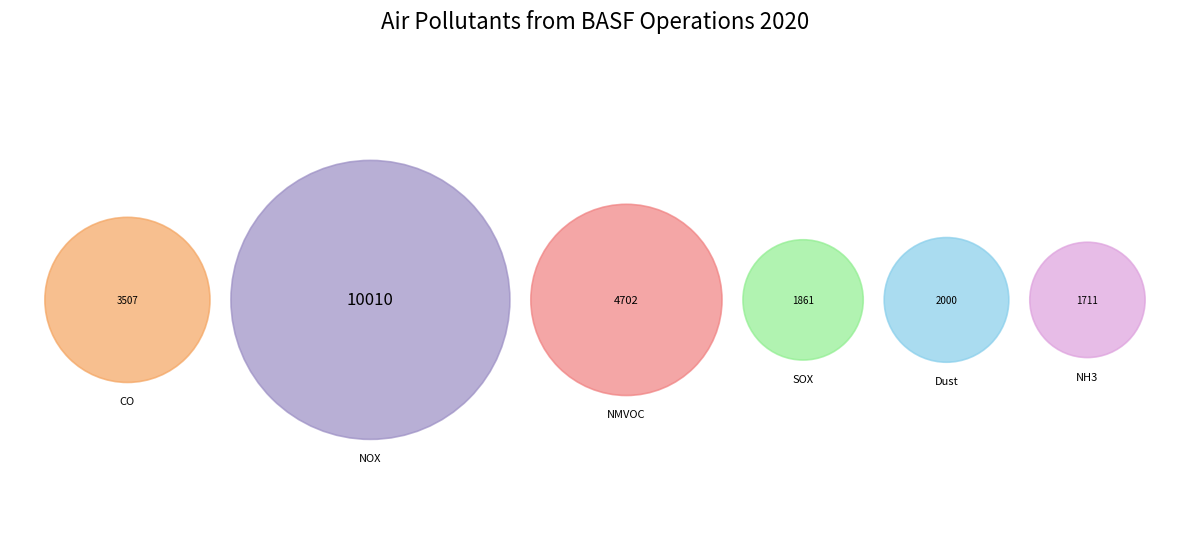

To the nearest percent, what percentage of the pie is Dust?

8%